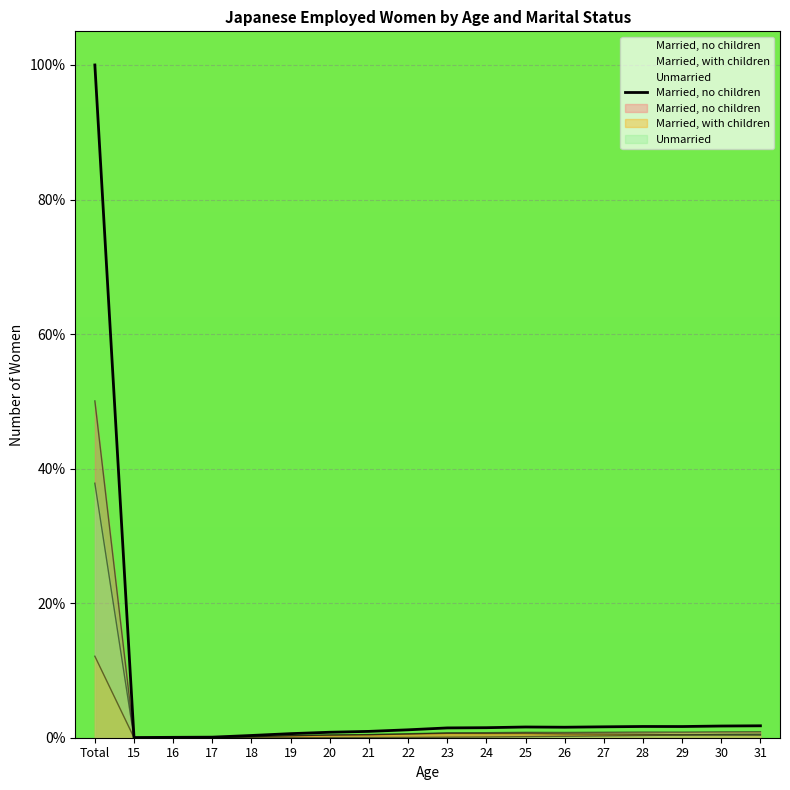

What is the sum of all values?

118.6